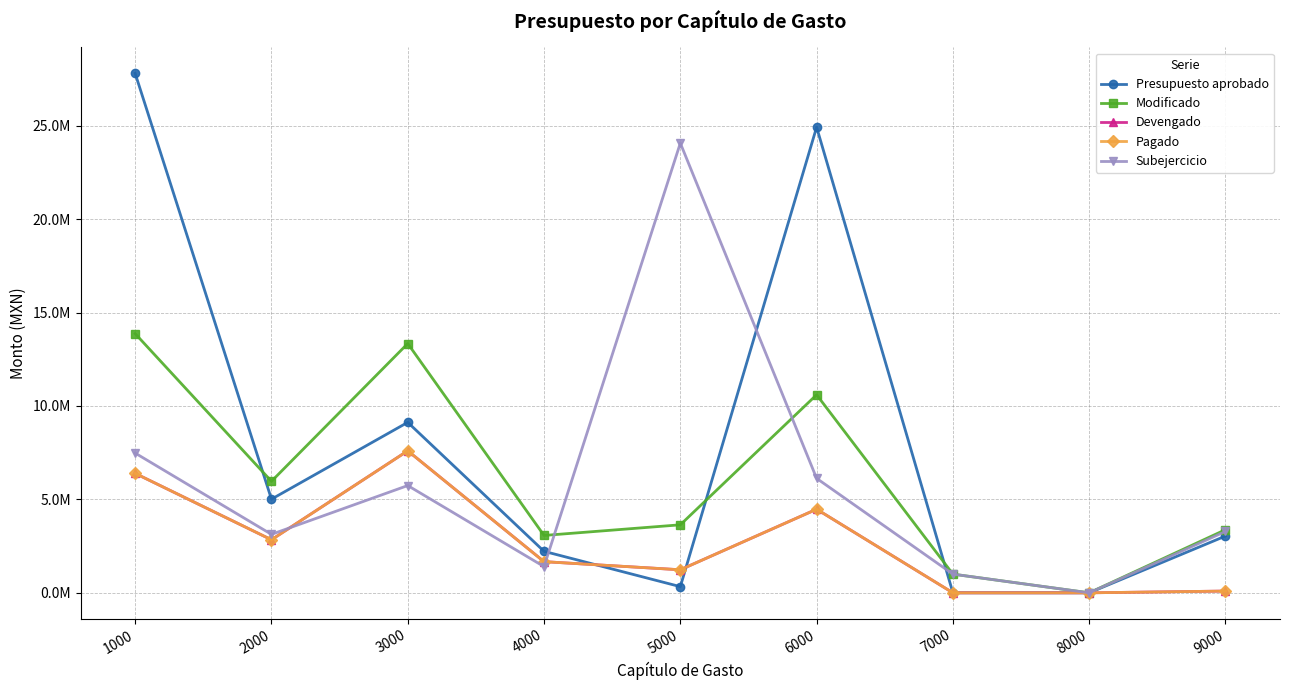

Which has a higher value, 7000 or 2000?

2000